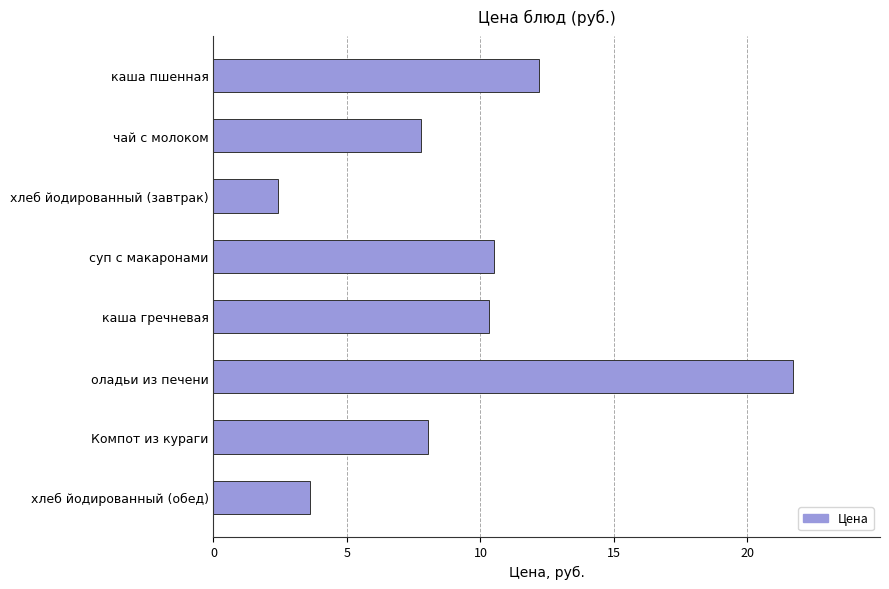

What is the difference between the second highest and second lowest values?

8.6